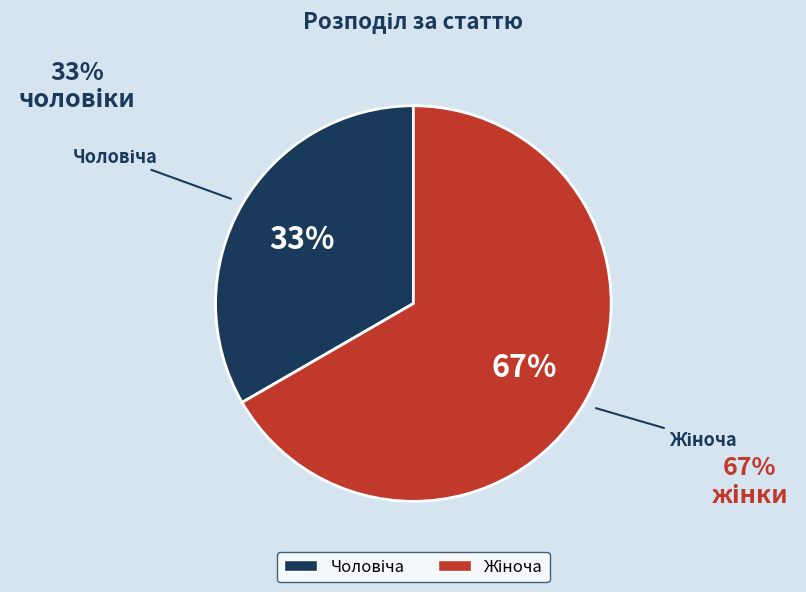

Does any single category account for the majority?

Yes